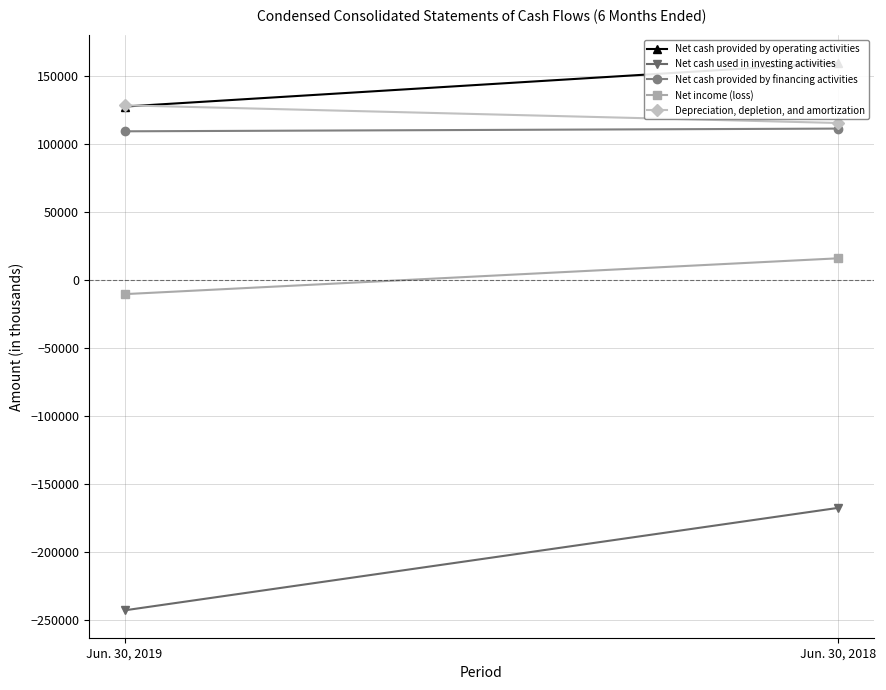

What is the difference between the Net cash provided by operating activities values at Jun. 30, 2018 and Jun. 30, 2019?

32139